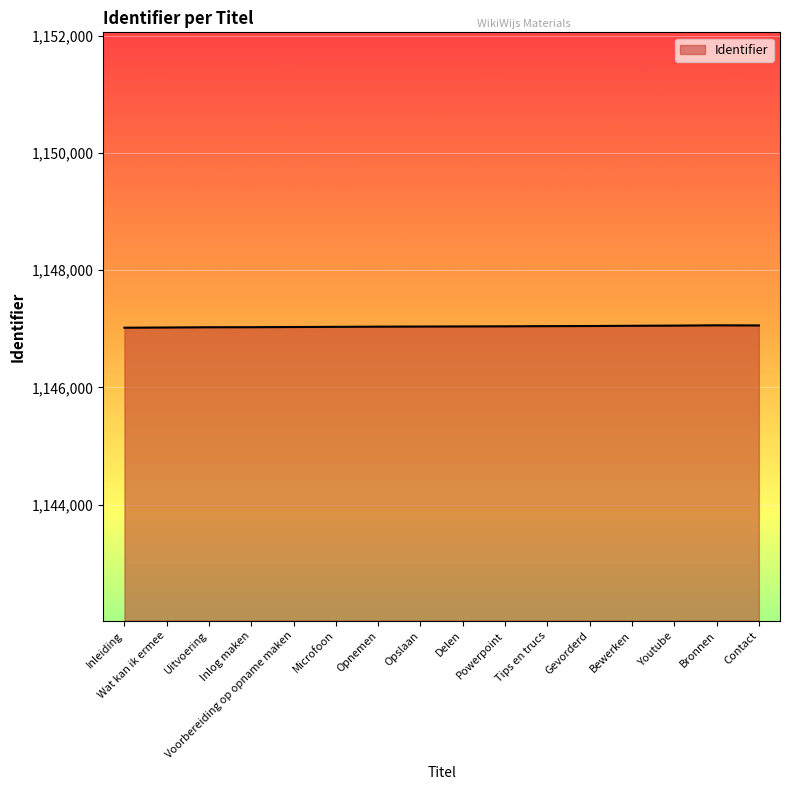

What is the change in value from Inleiding to Gevorderd?

+29